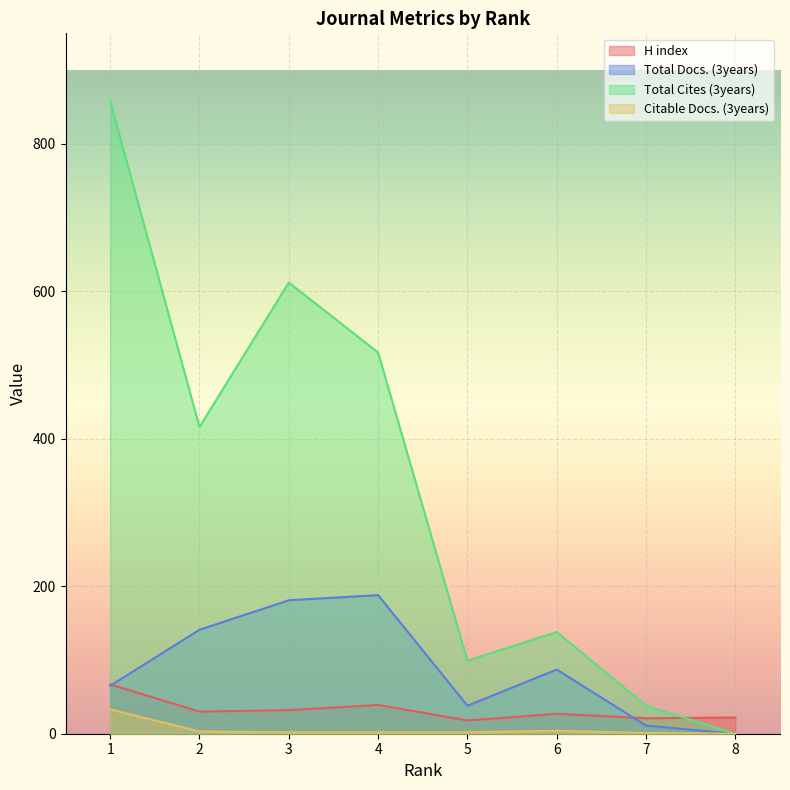

Reading left to right, transcribe all the data shown in this chart.

H index: 67	30	32	39	18	27	21	22
Total Docs. (3years): 65	141	181	188	38	87	11	0
Total Cites (3years): 858	416	612	517	99	138	38	0
Citable Docs. (3years): 33	3	2	2	2	4	1	0